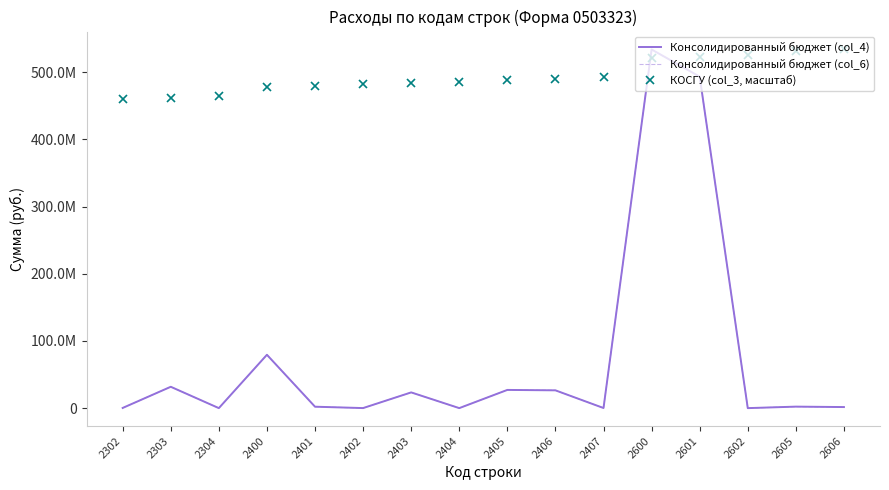

What is the average value of the Консолидированный бюджет (col_6) series?

76391070.9